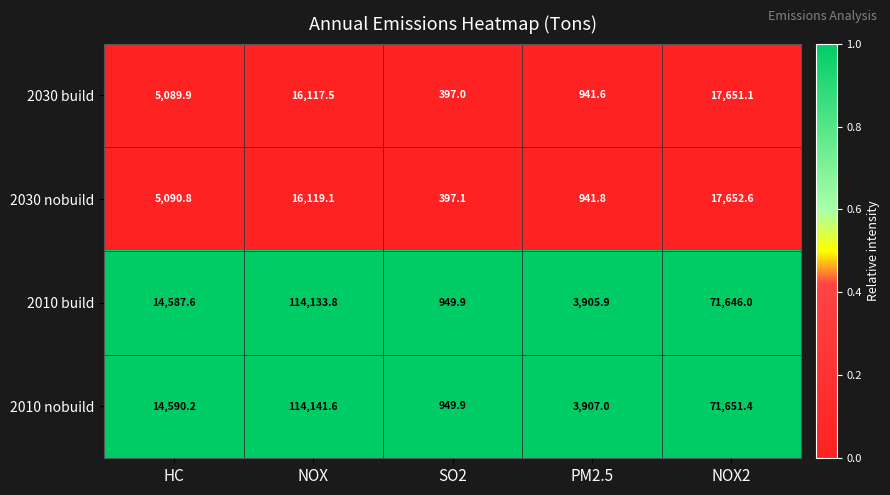

What is the total value across all series at SO2?

2693.9